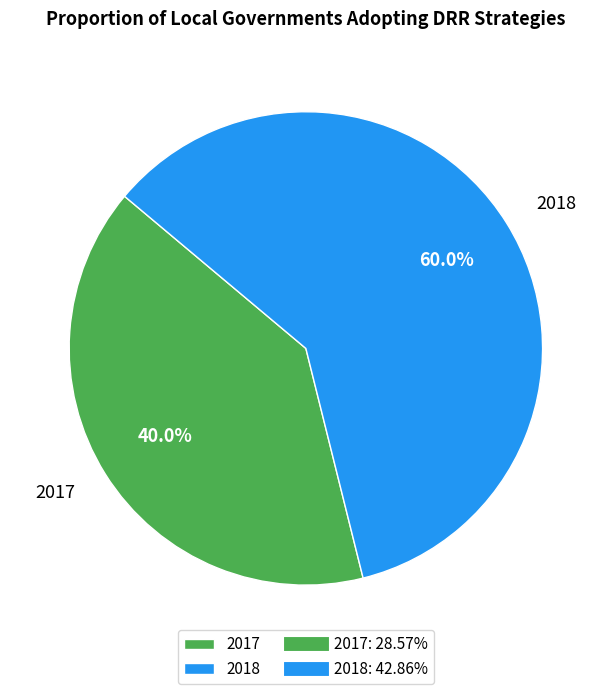

Is it true that 2017 is 40% of the pie?

True